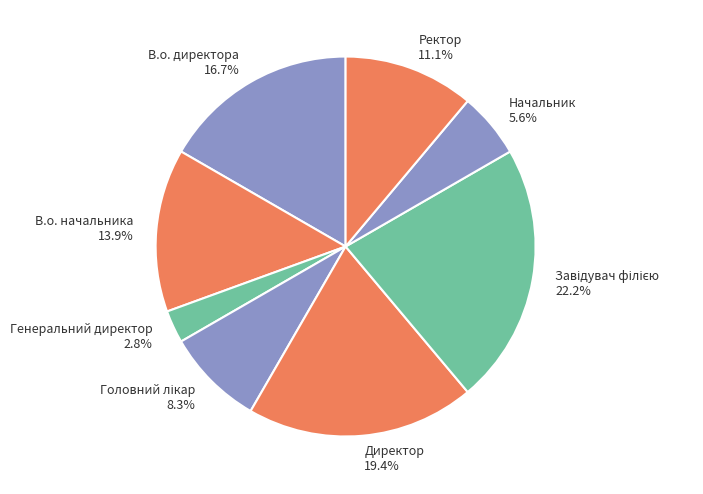

What percentage is the Директор slice, to the nearest percent?

19%